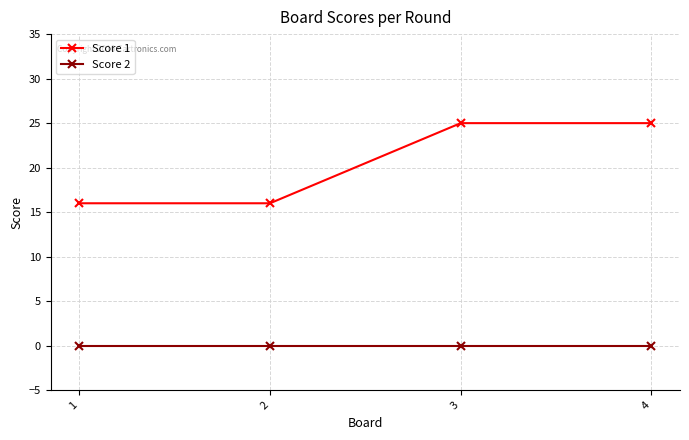

True or false: Score 2 has a value of 0 at 3.

True